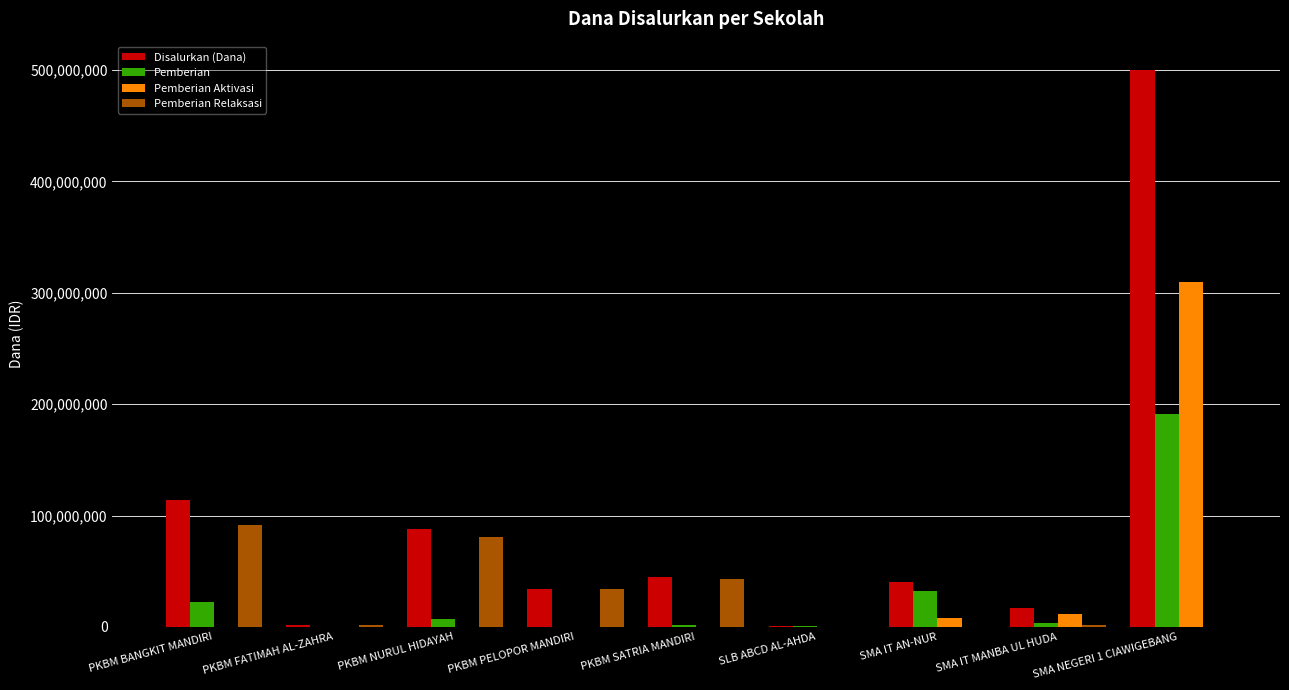

What is the sum of all Pemberian Aktivasi values?

329400000